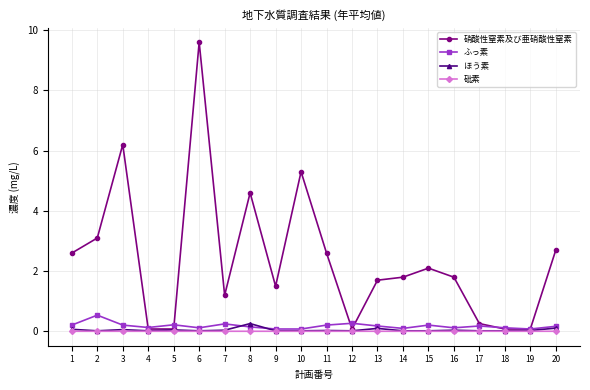

What is the difference between the highest and lowest values at 13?

1.7